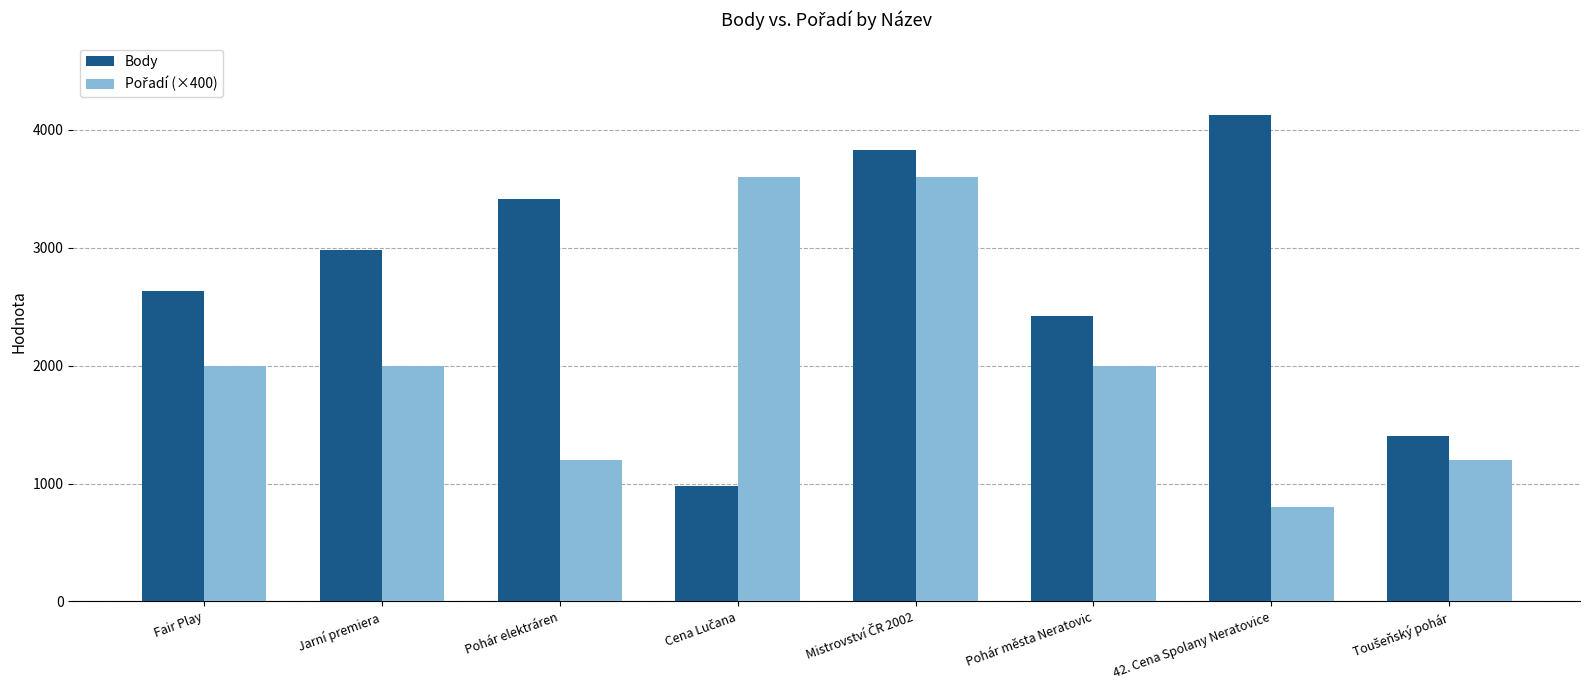

The value of Body at Jarní premiera is 2978. True or false?

True